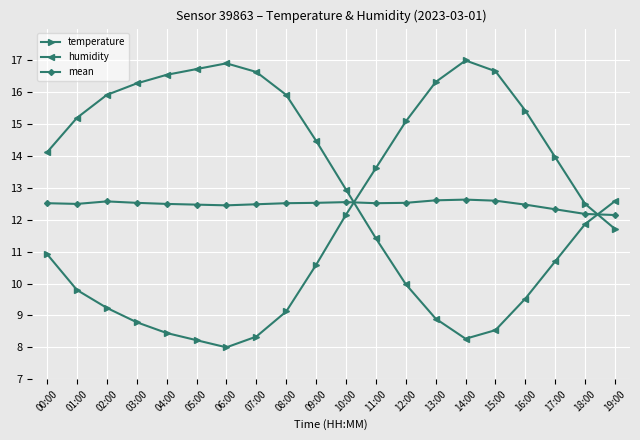

What is the difference between the second highest and second lowest values in the mean series?

0.4